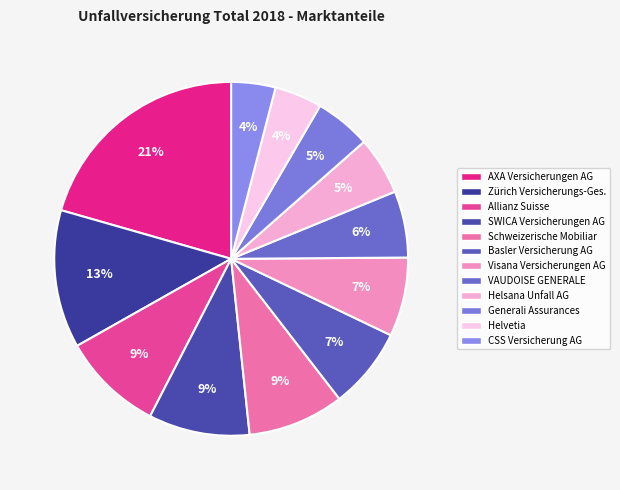

What is the ratio of the value at Allianz Suisse to the value at CSS Versicherung AG?

2.3